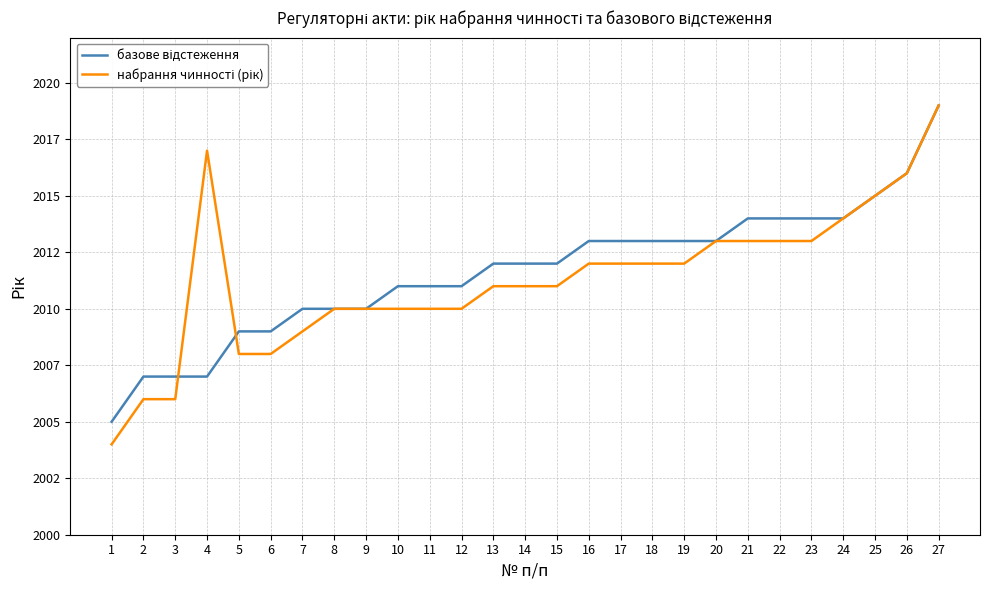

Does the chart have visible grid lines?

Yes